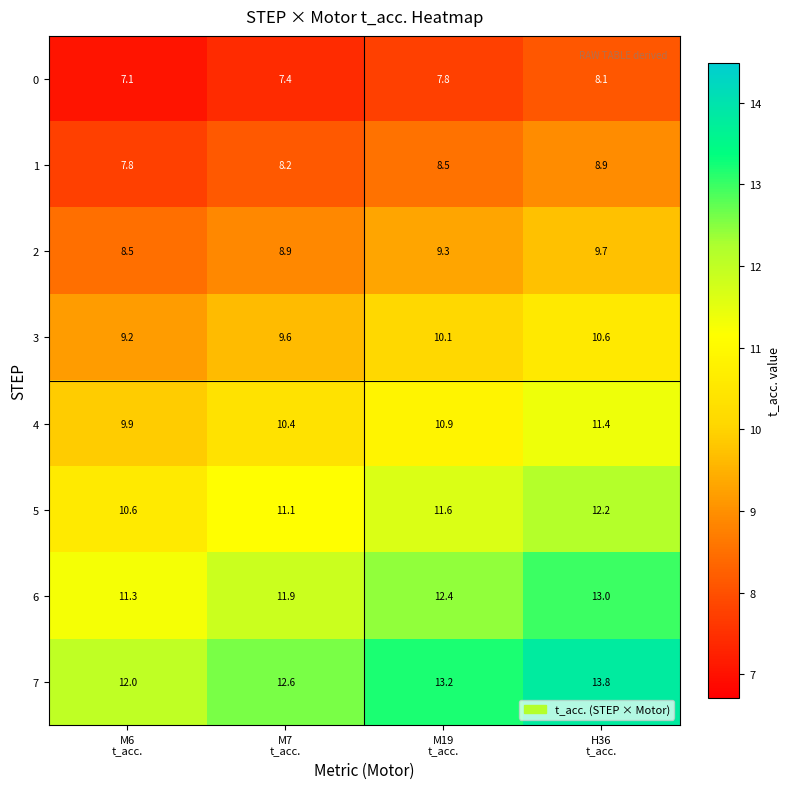

How many data points does each series have?

4